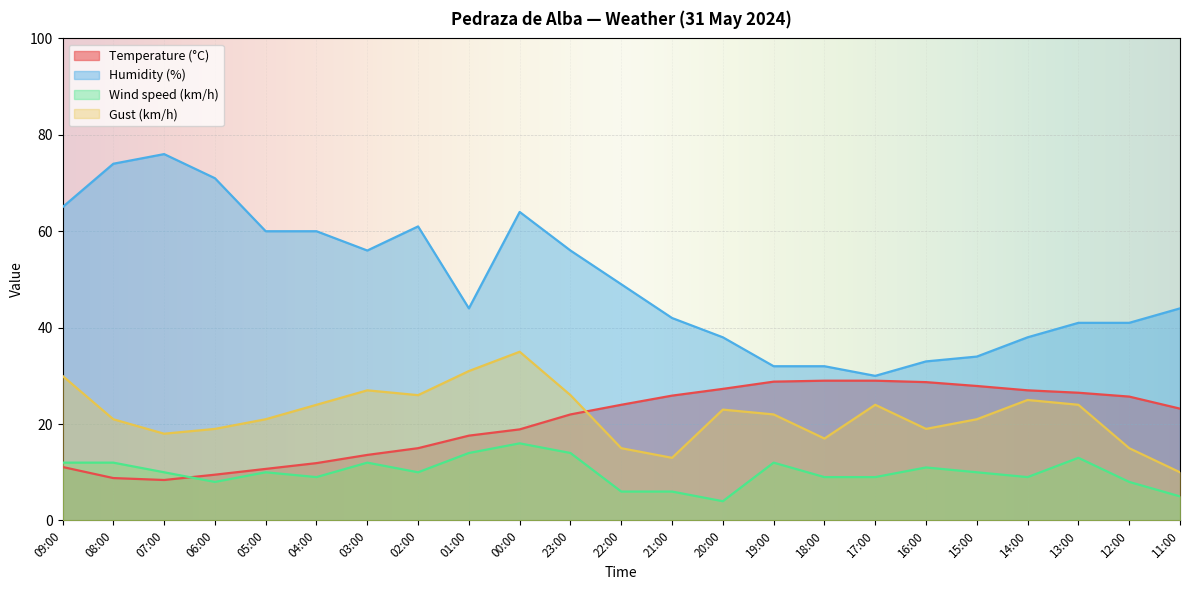

What is the smallest value displayed?

4.0